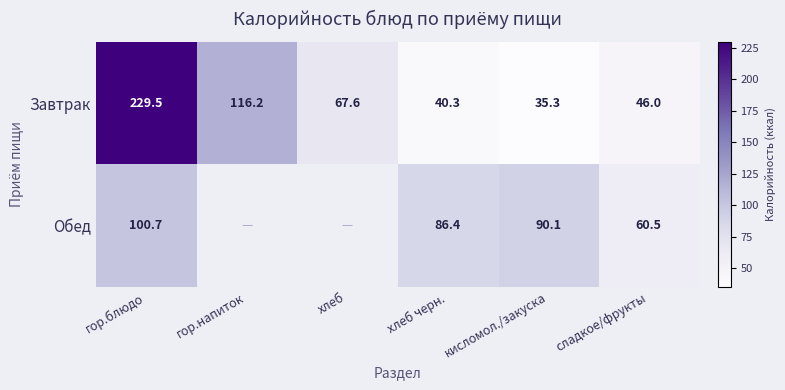

Is it true that Завтрак equals 46.0 at сладкое/фрукты?

True